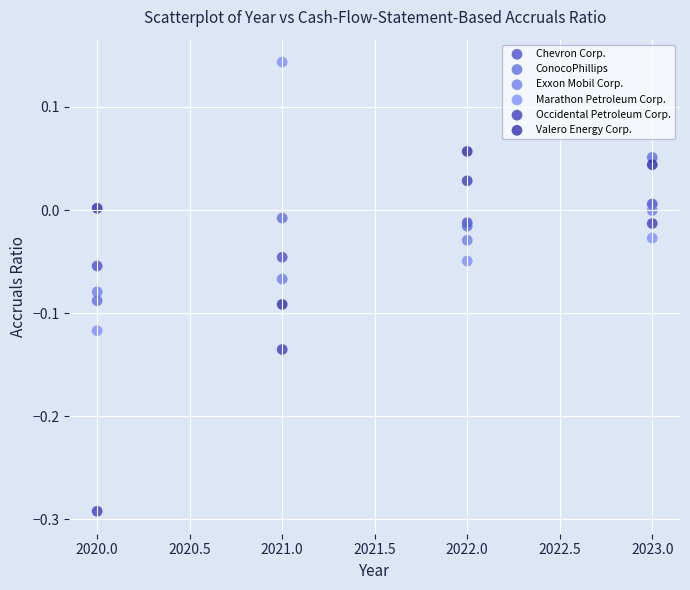

Which series contains the highest Y value?

Marathon Petroleum Corp.